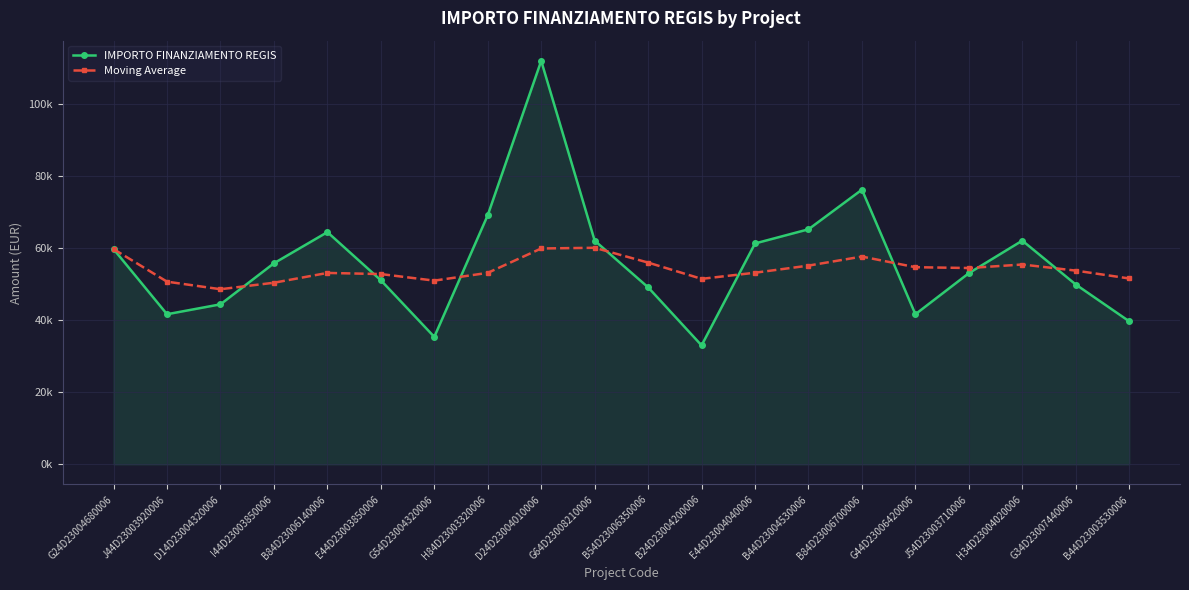

True or false: Moving Average has more than 1 interior local peaks.

True